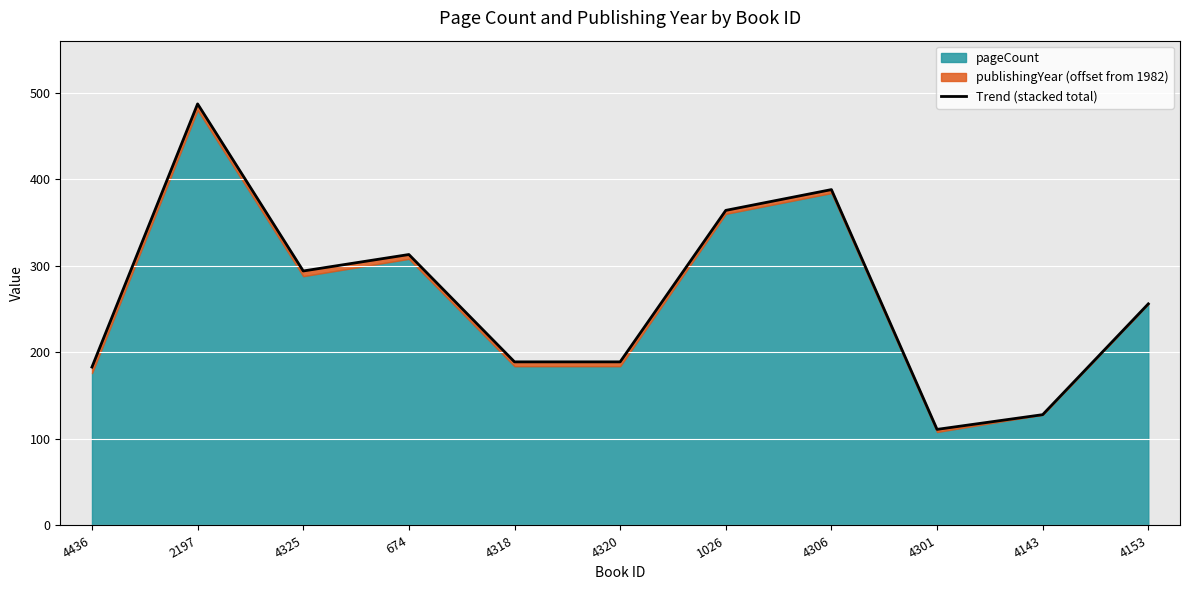

Is it true that the value at 4306 is 388?

True